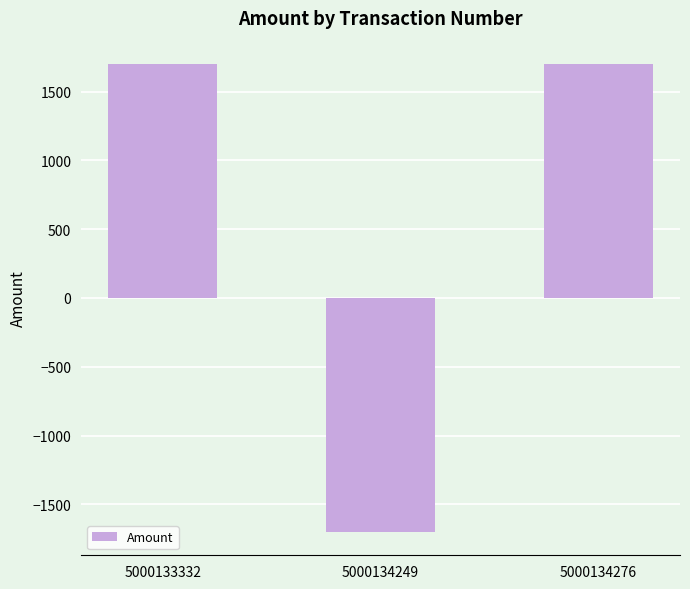

The value at 5000133332 is 3011. True or false?

False